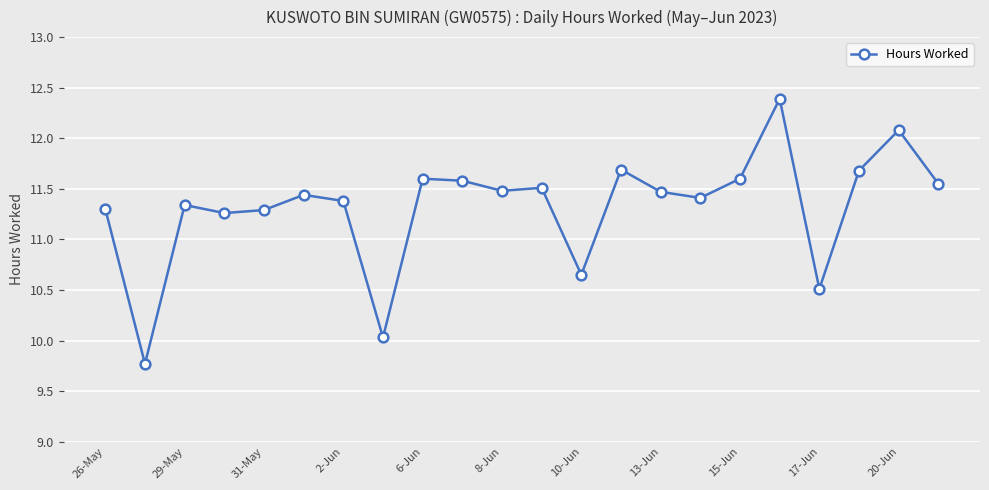

What is the sum of all values?

249.0